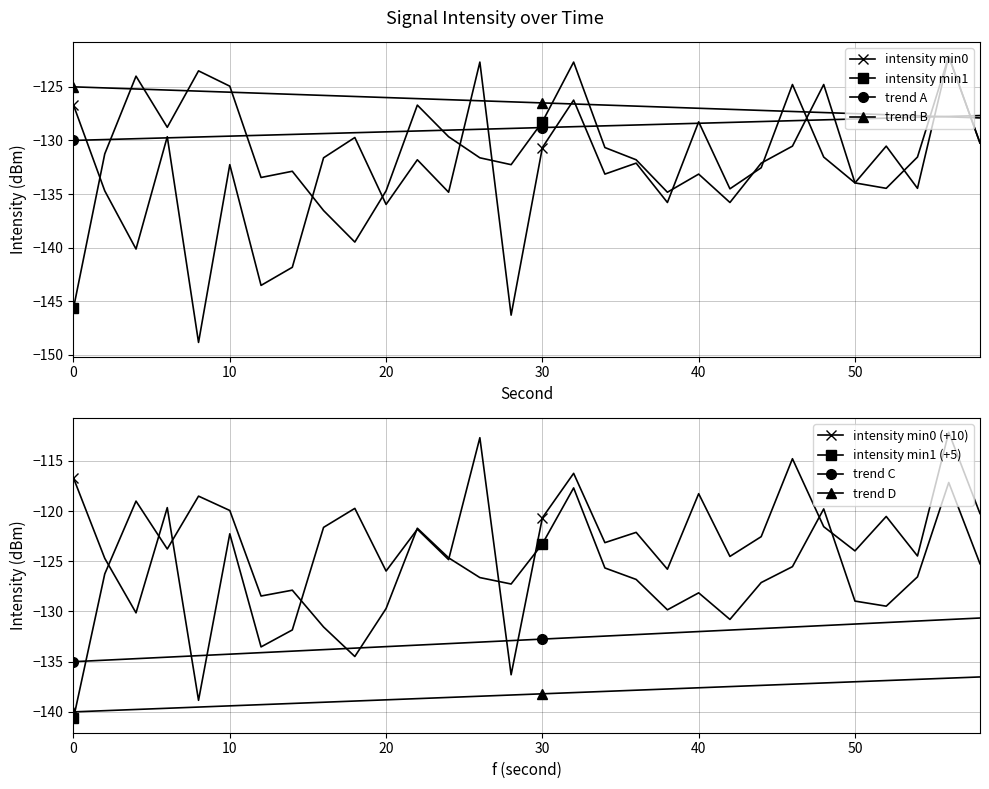

How many intersections are there between trend B and intensity min1?

10